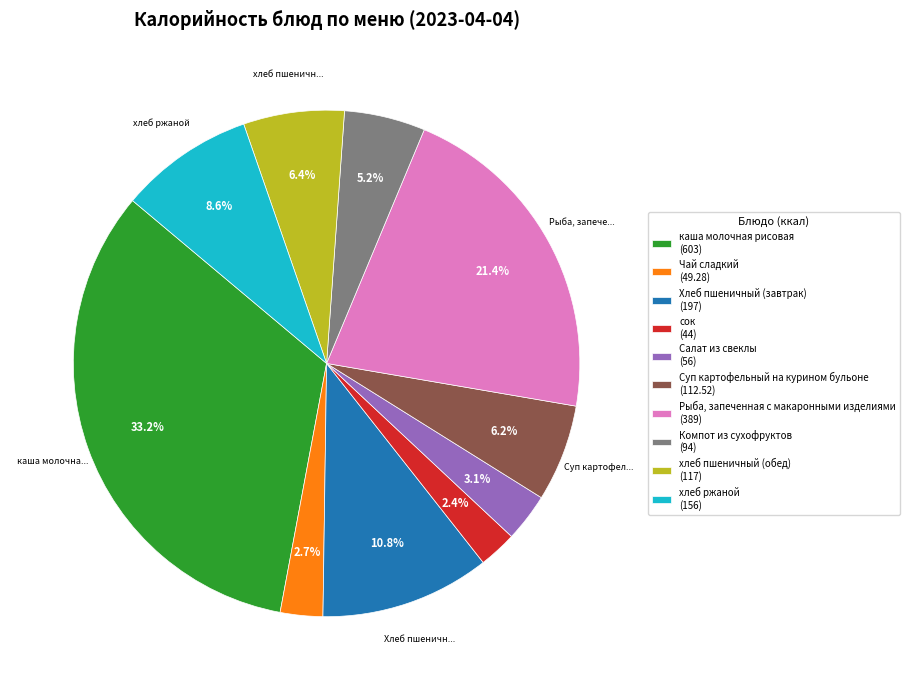

Is there any slice that represents more than half of the pie?

No